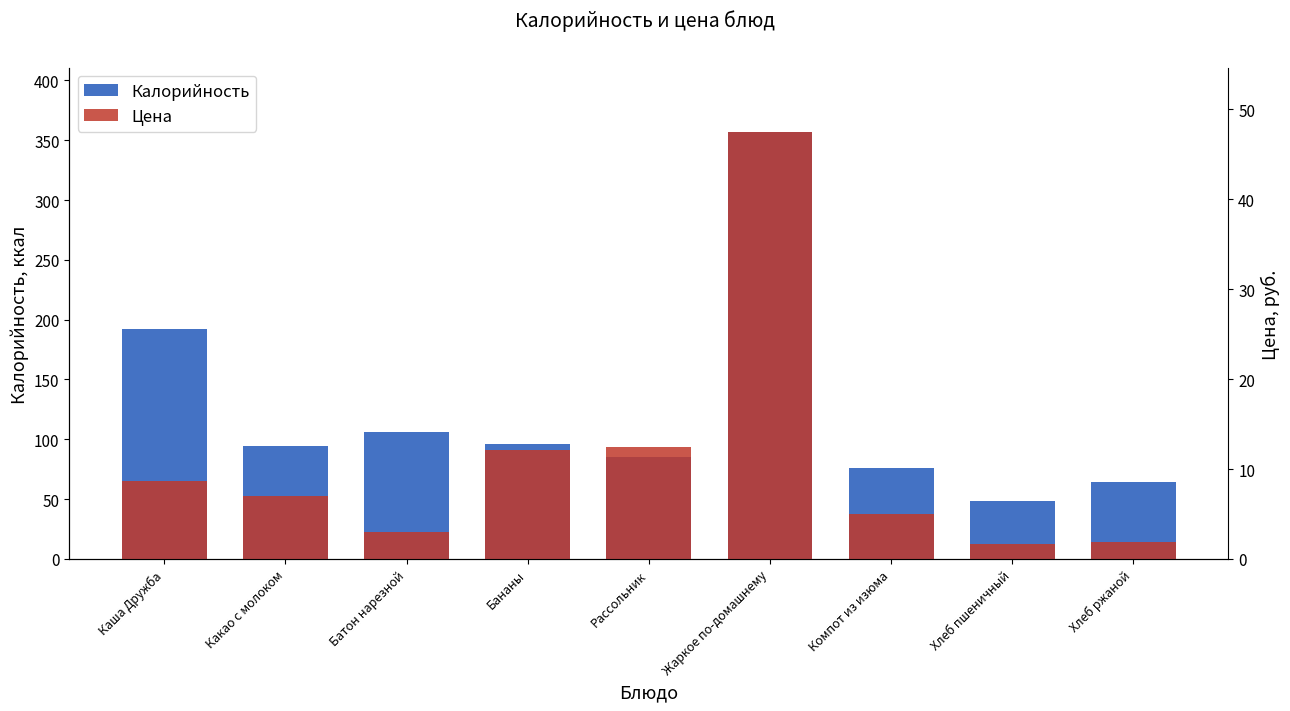

What position from the right is Рассольник?

5